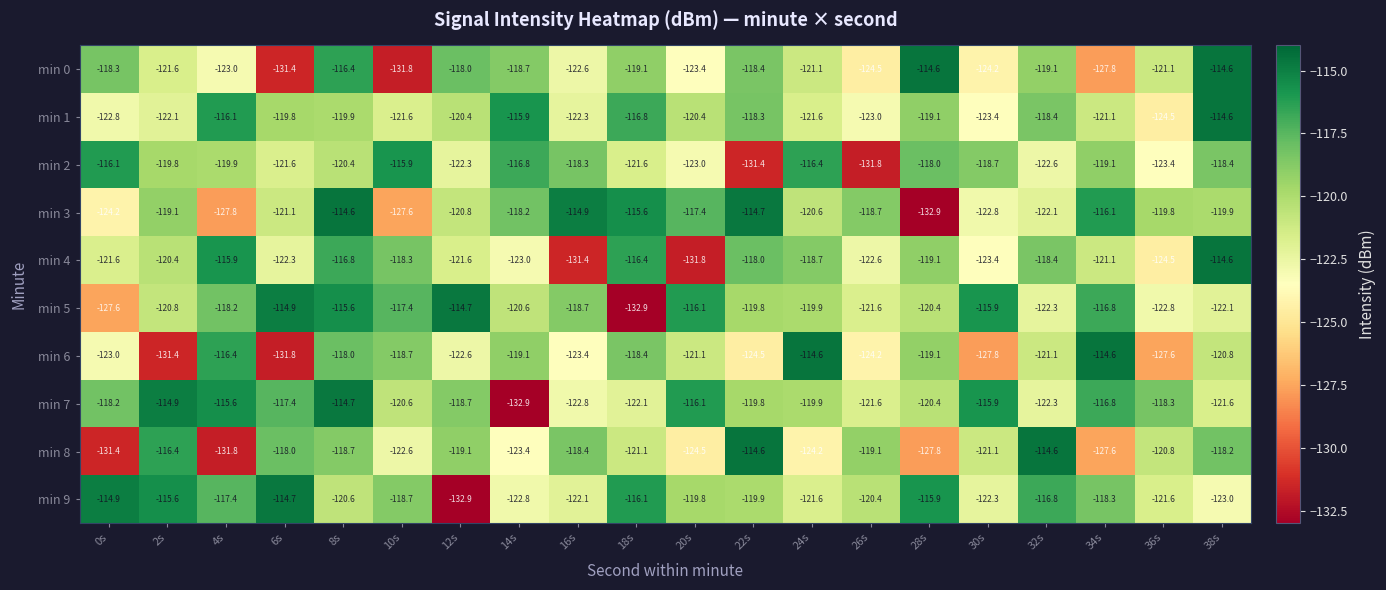

What is the difference between the min 2 values at 10s and 16s?

2.4